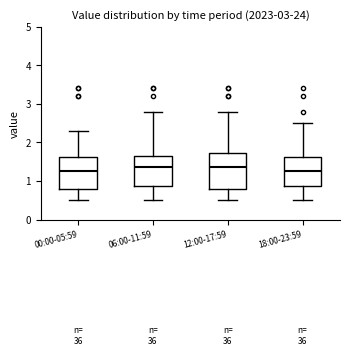

Where is the lower edge of the box for 12:00-17:59 on the y-axis? The values are not printed on the chart, so give them approximately, as read against the axis.

0.8